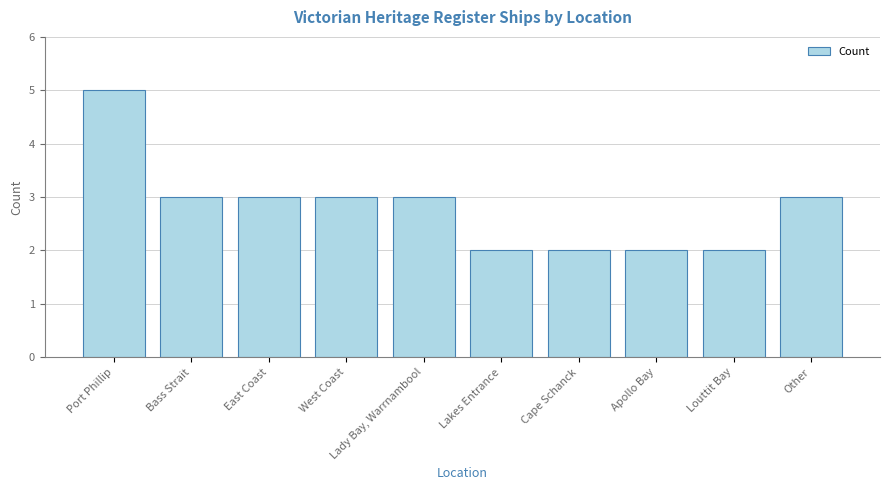

At which category does the chart reach its peak across all series?

Port Phillip